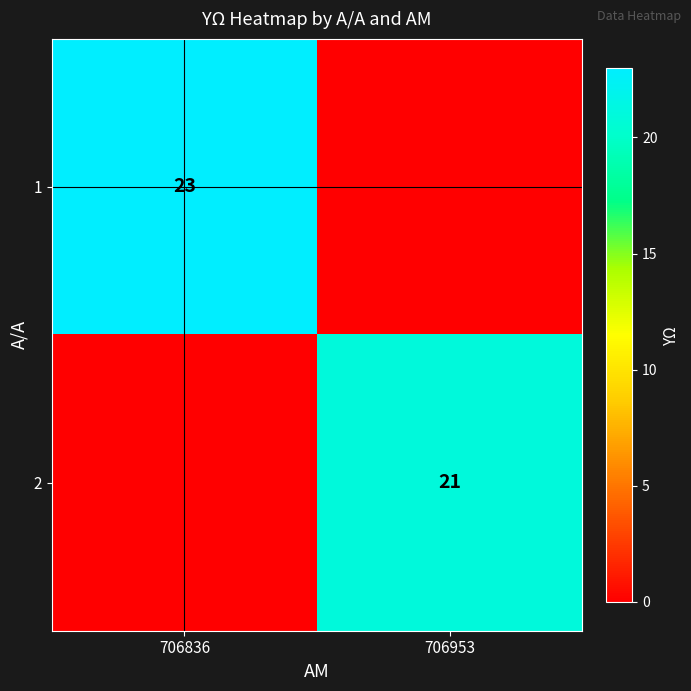

Is it true that 2 equals 21 at 706953?

True